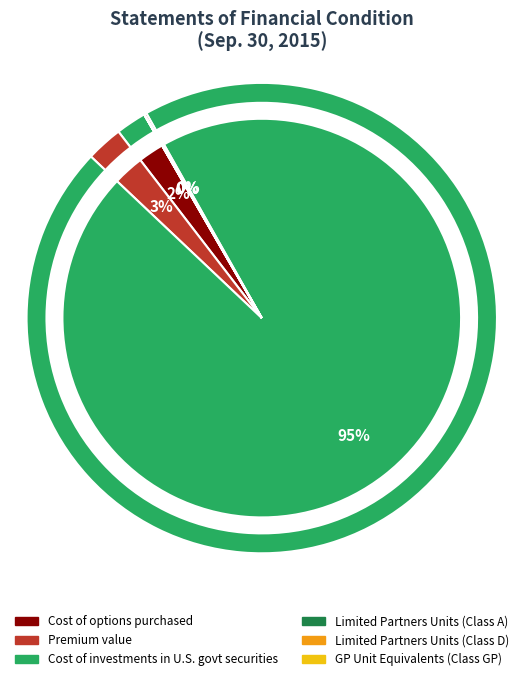

Rank the categories by value from lowest to highest.

General Partner unit equivalents (Class GP), Limited Partners Redeemable units (Class D), Limited Partners Redeemable units (Class A), Cost of options purchased, Premium value, Cost of investments in U.S. government securities